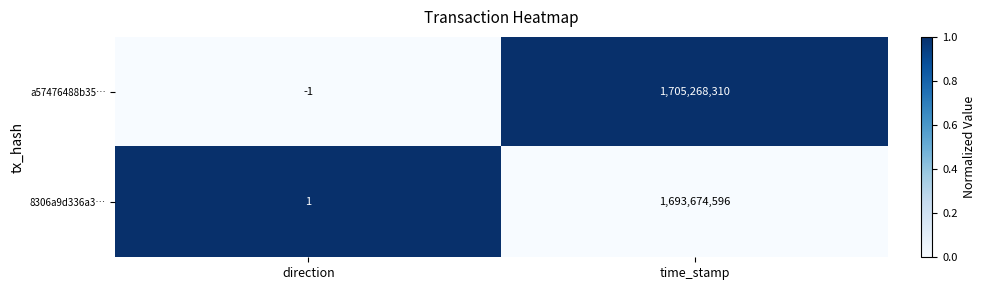

What is the difference between the 8306a9d336a3… values at time_stamp and direction?

1693674595